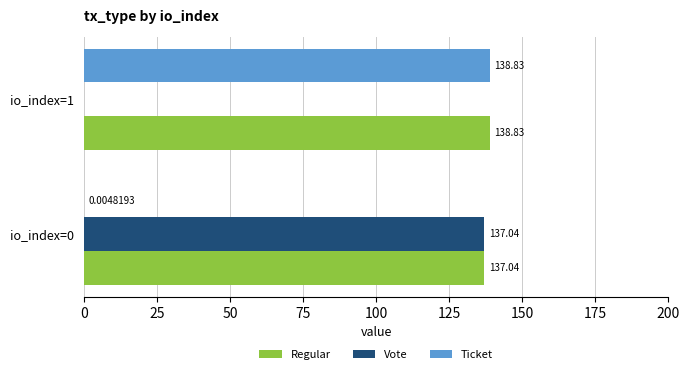

Between io_index=0 and io_index=1, which series saw the biggest shift?

Ticket